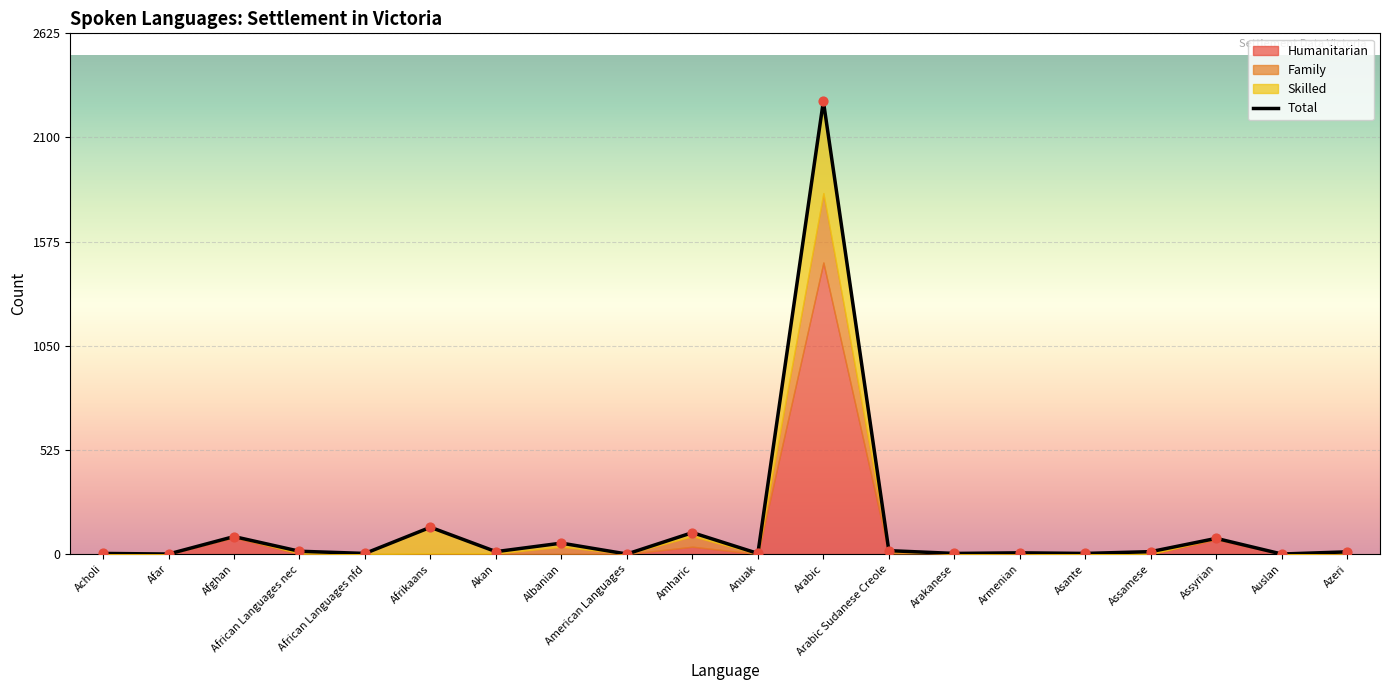

Between Azeri and Albanian, which is larger?

Albanian